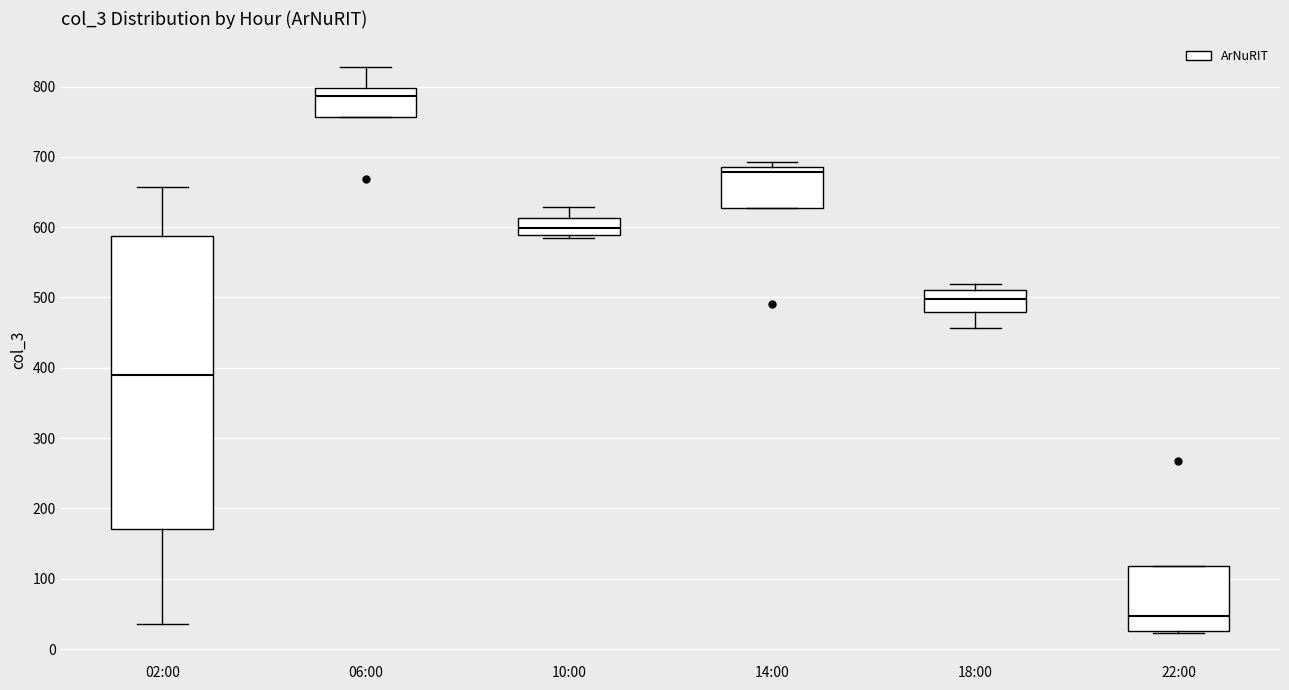

Which box is the tallest, from its lower edge to its upper edge?

02:00